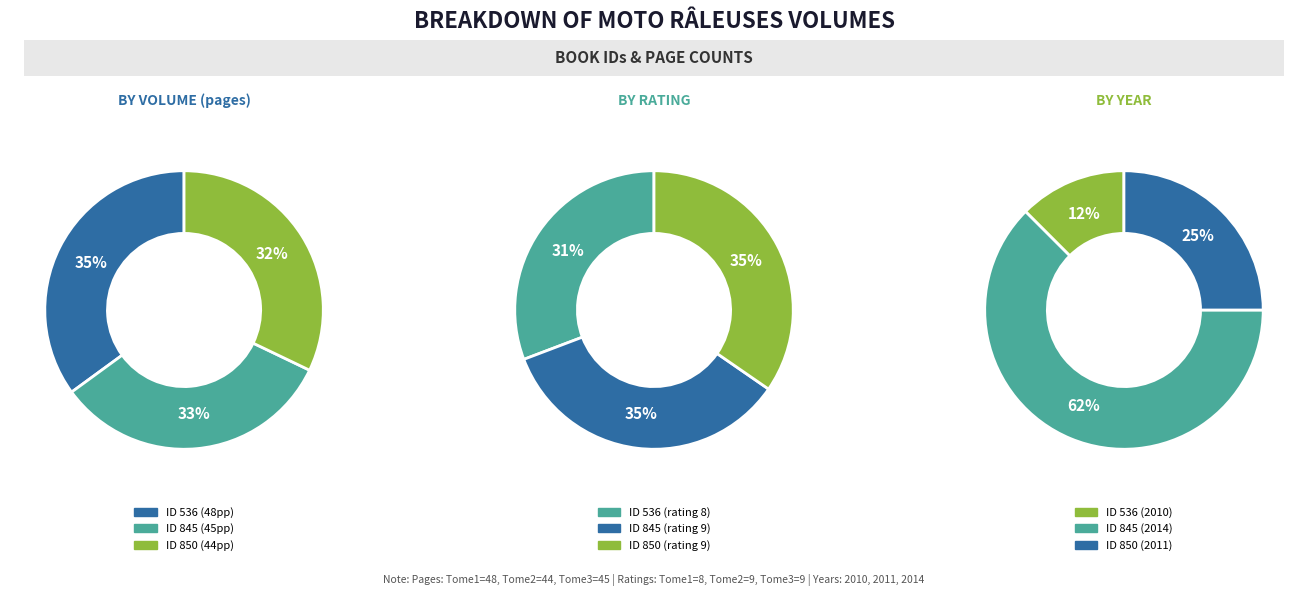

How much of the chart is everything except 845?

67.2%